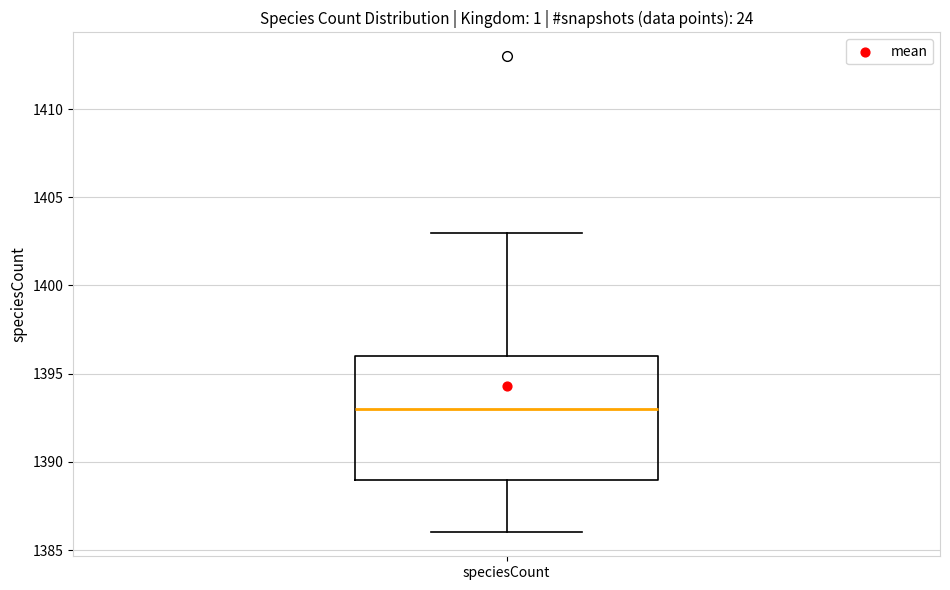

Where does the upper whisker of the box for speciesCount end on the y-axis? The values are not printed on the chart, so give them approximately, as read against the axis.

1403